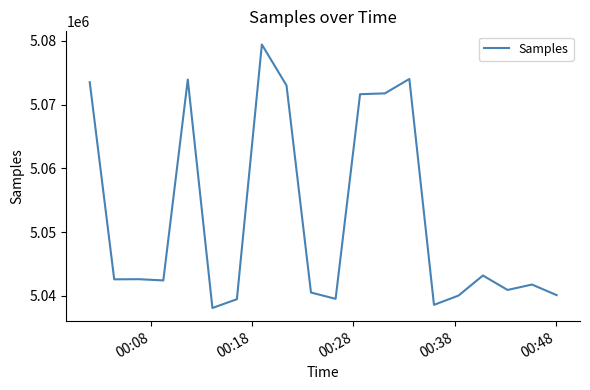

What is the difference between the maximum and minimum values?

41342